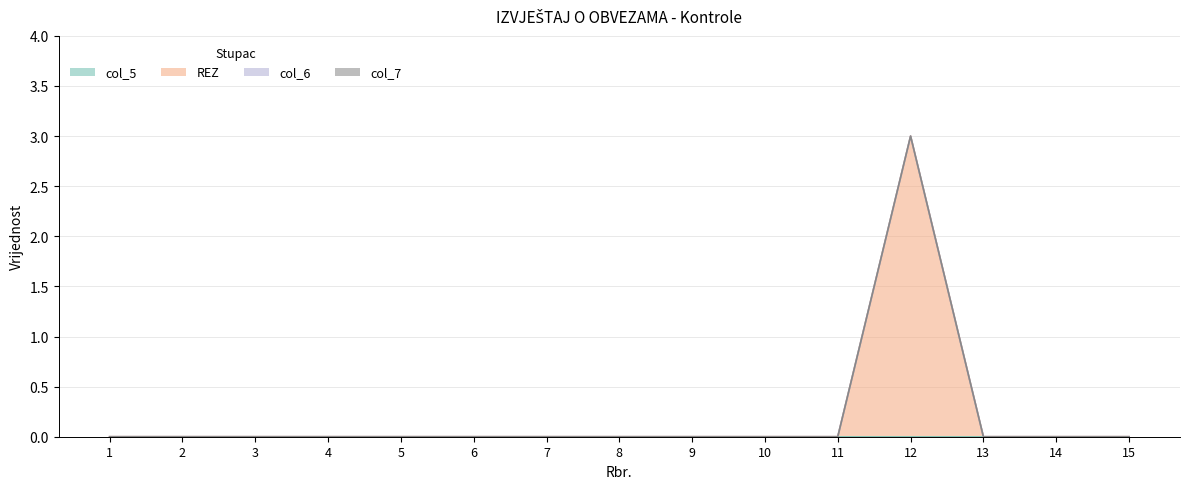

Reading right to left, extract all data points from this chart.

col_5: 15=0	14=0	13=0	12=0	11=0	10=0	9=0	8=0	7=0	6=0	5=0	4=0	3=0	2=0	1=0
REZ: 15=0	14=0	13=0	12=3	11=0	10=0	9=0	8=0	7=0	6=0	5=0	4=0	3=0	2=0	1=0
col_6: 15=0	14=0	13=0	12=0	11=0	10=0	9=0	8=0	7=0	6=0	5=0	4=0	3=0	2=0	1=0
col_7: 15=0	14=0	13=0	12=0	11=0	10=0	9=0	8=0	7=0	6=0	5=0	4=0	3=0	2=0	1=0